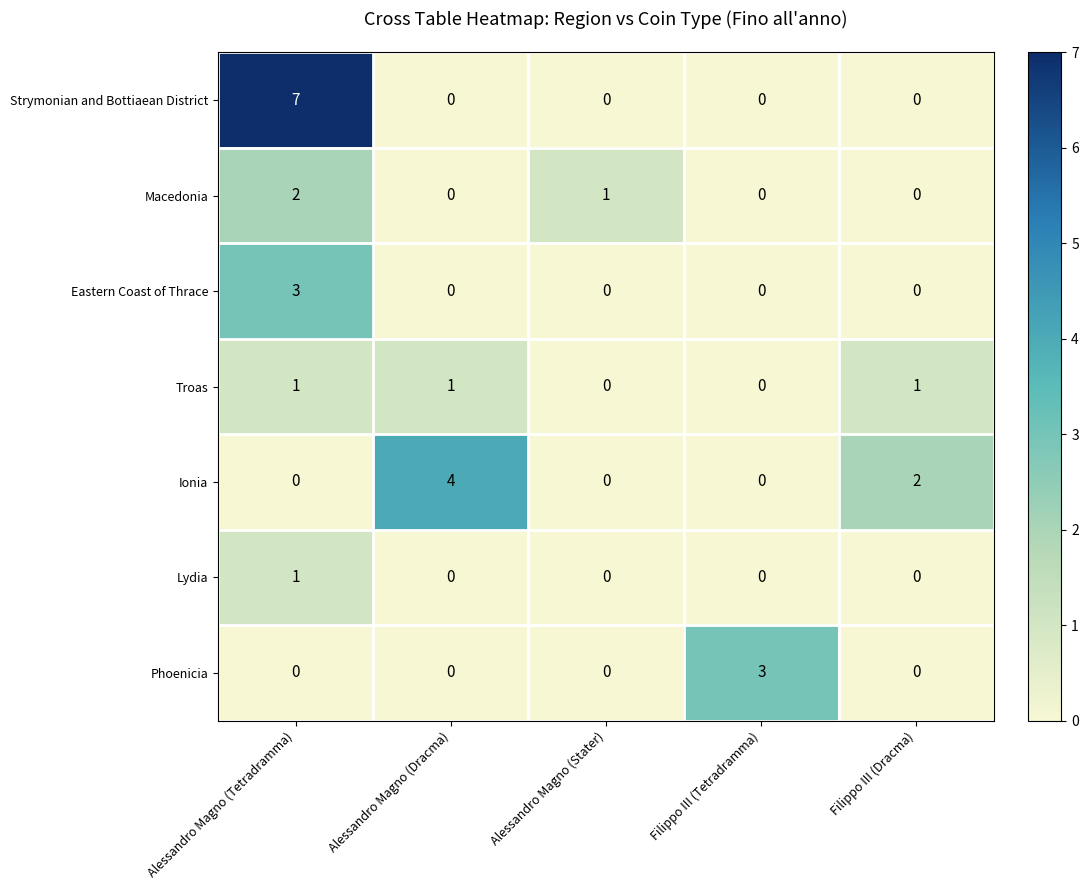

True or false: Lydia has a value of 0 at Alessandro Magno (Tetradramma).

False